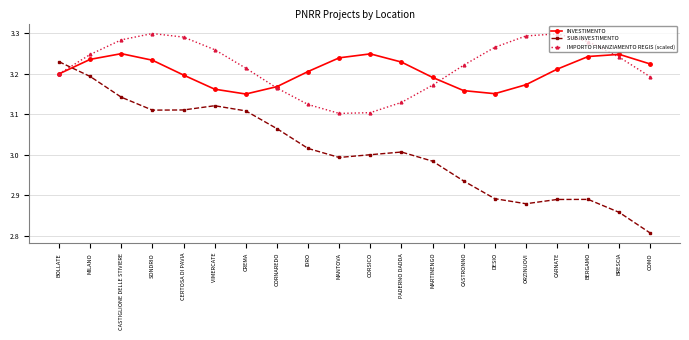

What is the label of the 6th point from the left?

VIMERCATE